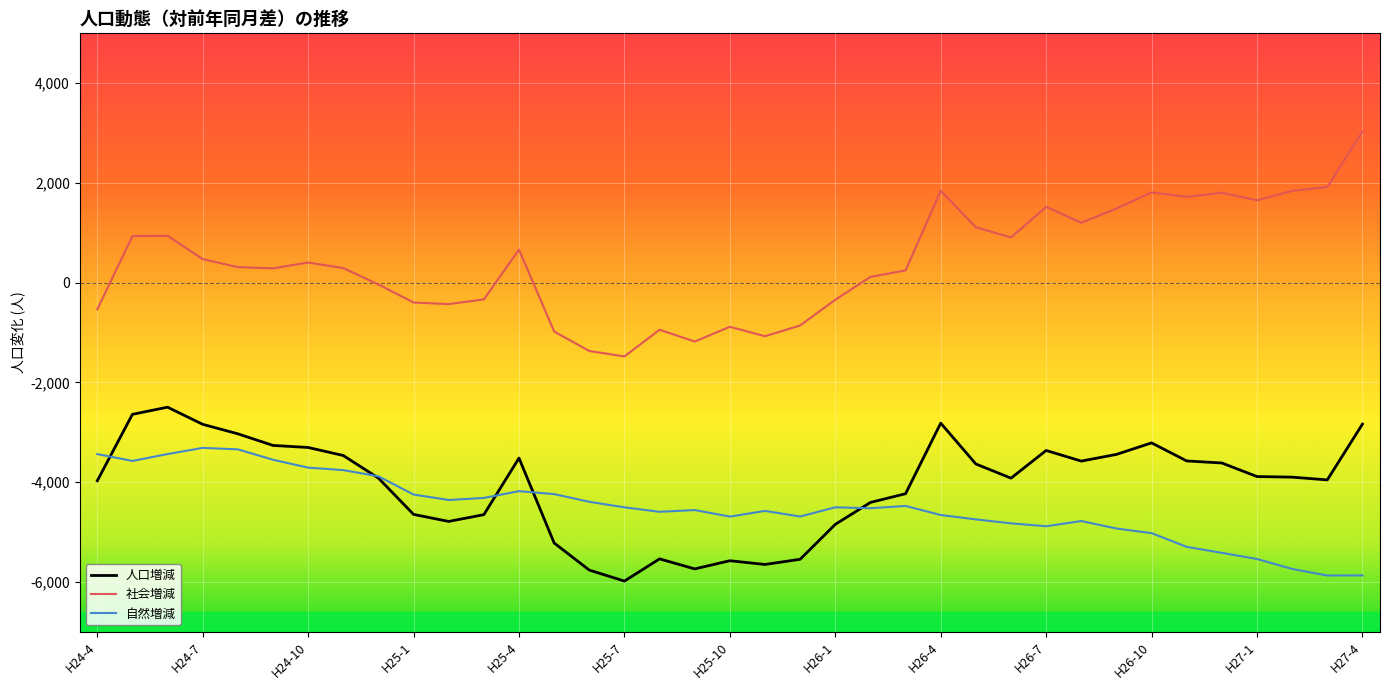

What is the highest value of the 自然増減 series?

-3313